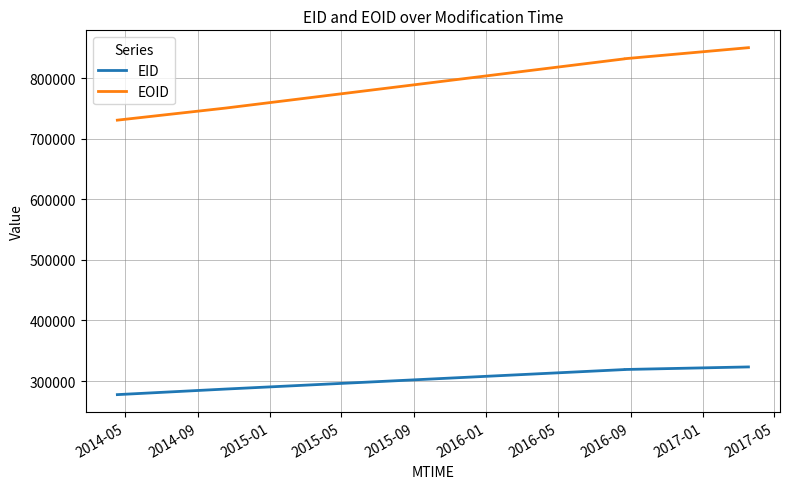

Which series has the widest spread of values?

EOID